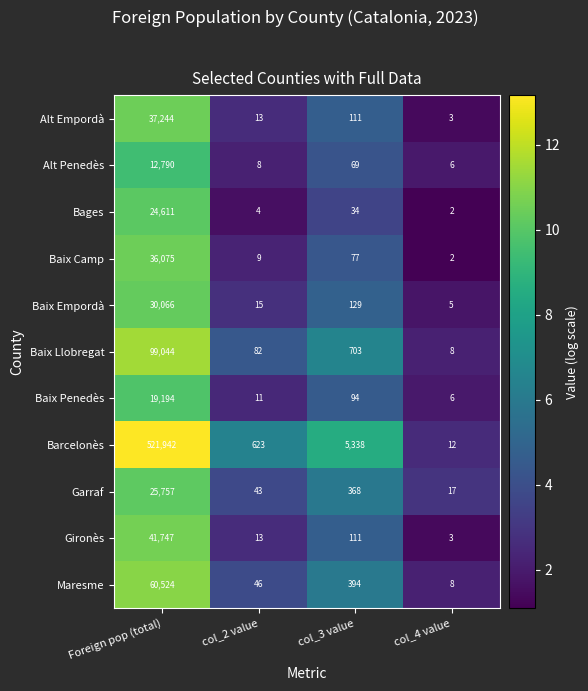

Rank the series by their maximum value, from lowest to highest.

Alt Penedès, Baix Penedès, Bages, Garraf, Baix Empordà, Baix Camp, Alt Empordà, Gironès, Maresme, Baix Llobregat, Barcelonès